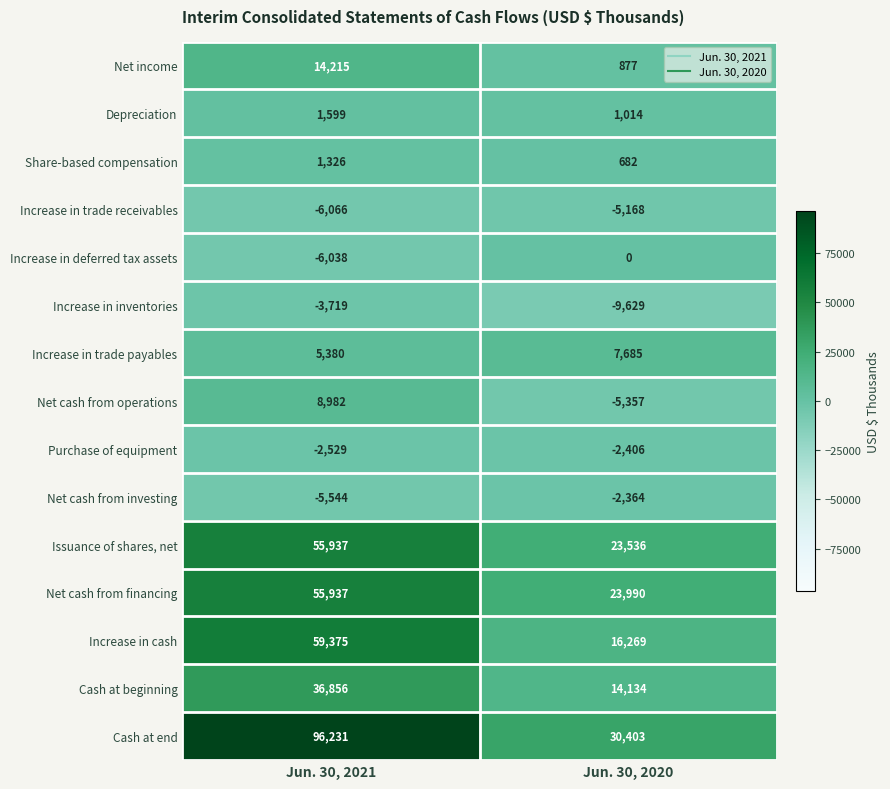

The value of Increase in trade payables at Jun. 30, 2021 is 1168. True or false?

False